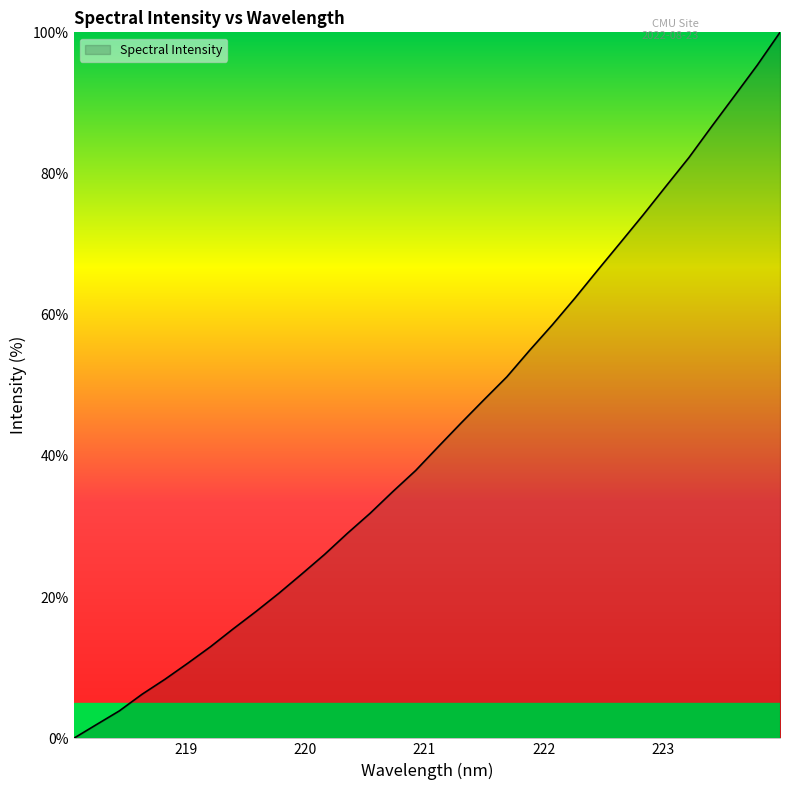

What is the sum of all values?

1386.6